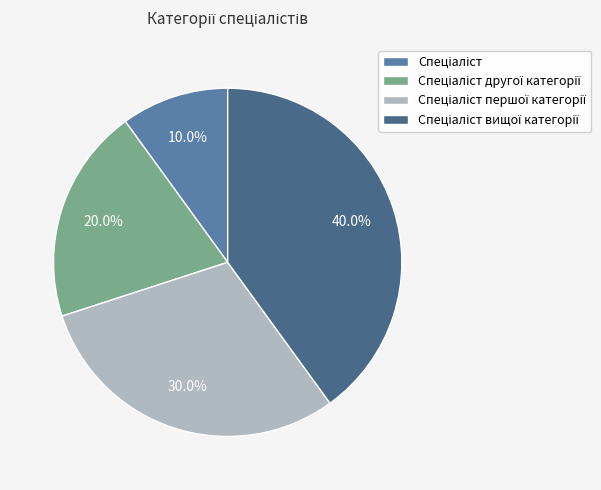

What percentage is the Спеціаліст першої категорії slice, to the nearest percent?

30%